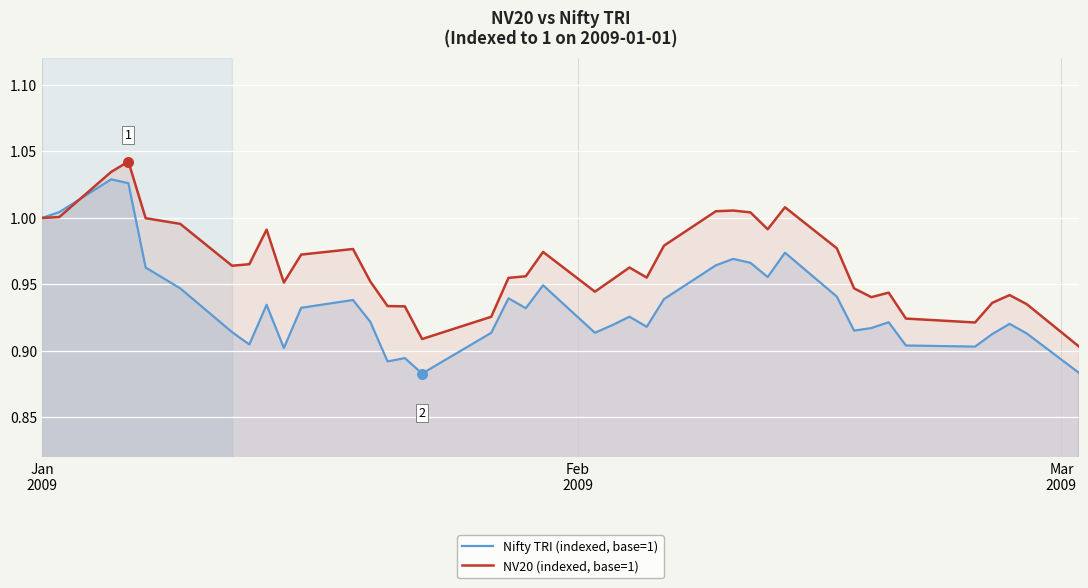

Which series reaches the minimum Y coordinate?

Nifty TRI (indexed, base=1)